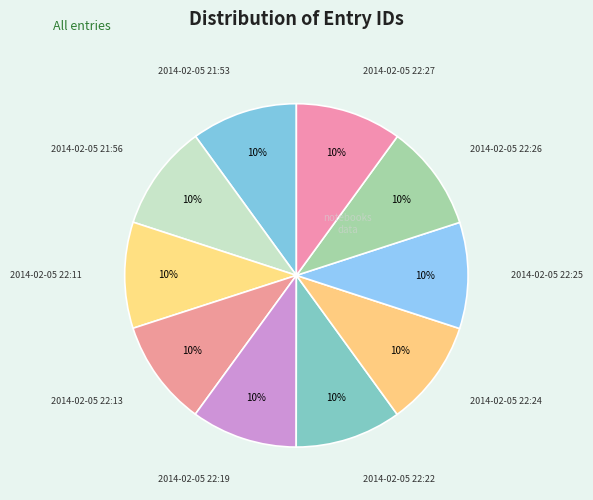

Count the number of slices in the pie.

10